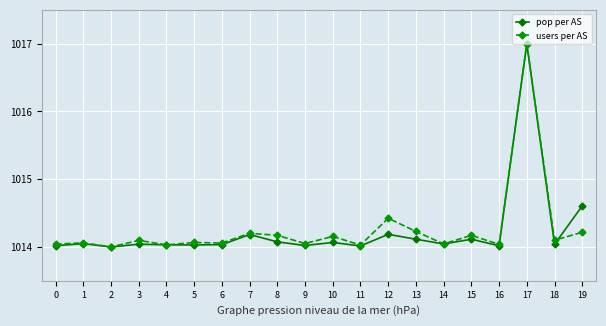

What is the total value across all series at 18?

2028.1